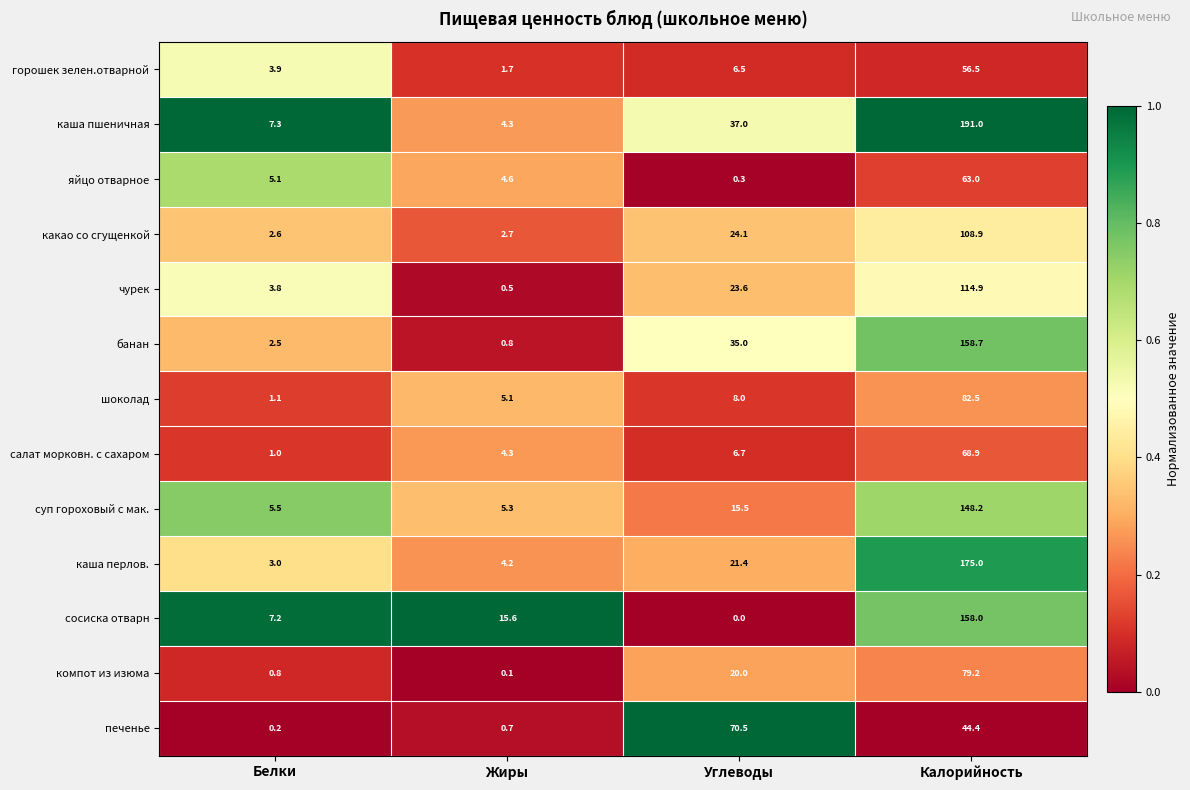

Read the какао со сгущенкой value at Углеводы.

24.1